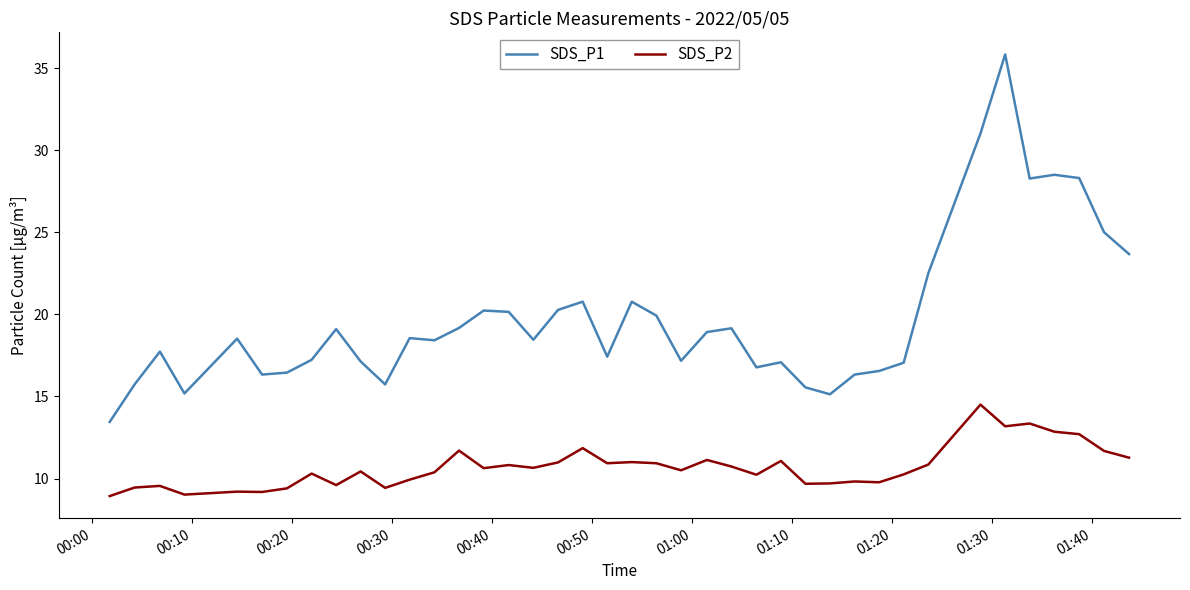

What is the sum of all SDS_P2 values?

427.6